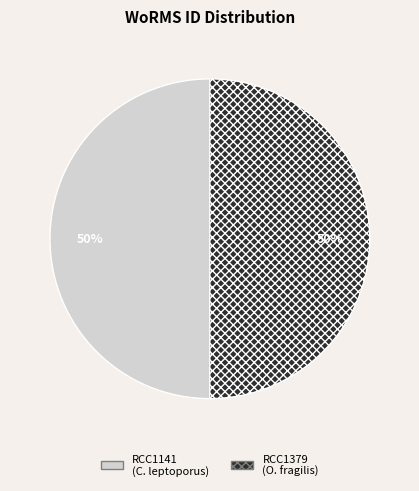

True or false: RCC1379 (O. fragilis) accounts for 50% of the total.

True